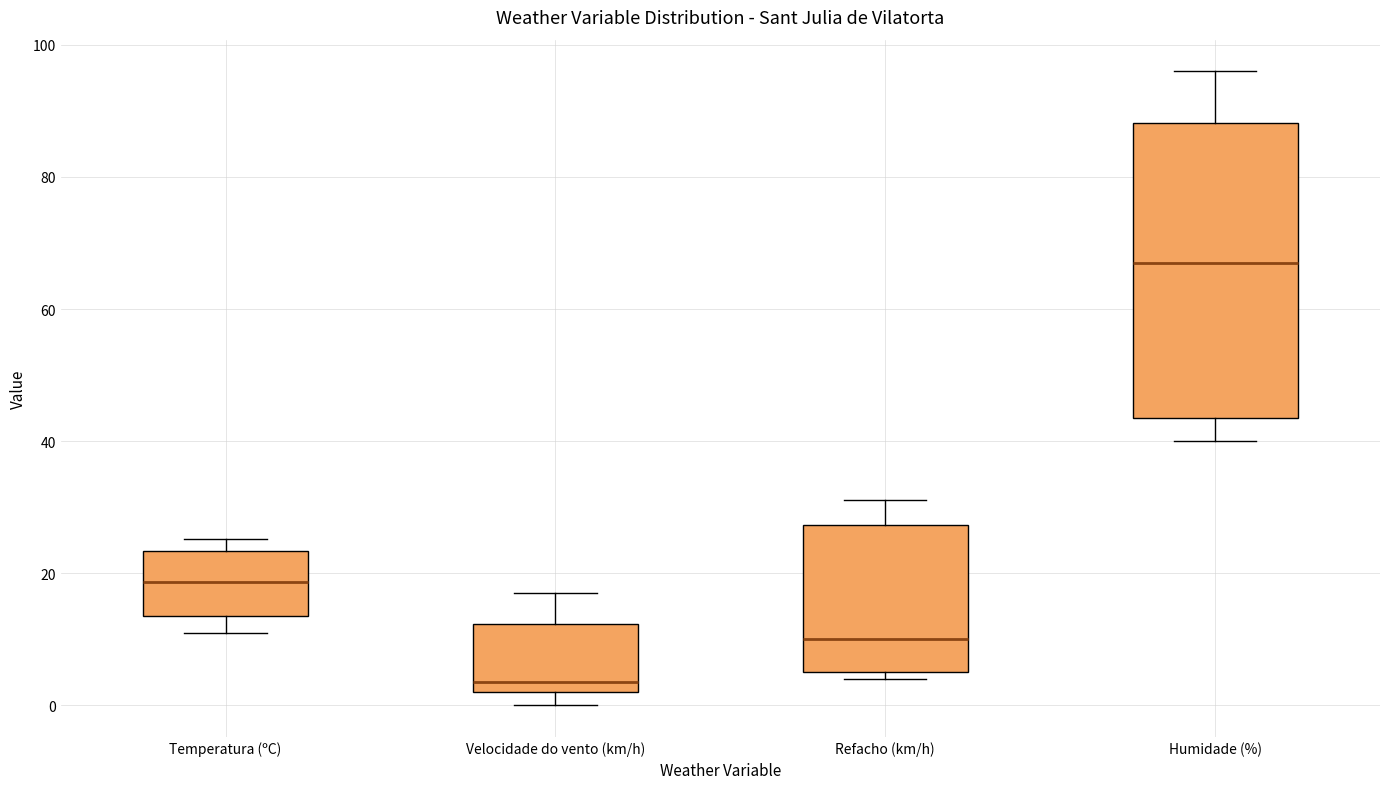

Reading left to right, transcribe this box plot: for each box, give where its median line is, the range the box spans, and where its two whiskers end, as read against the y-axis. The values are not printed on the chart, so give them approximately, as read against the axis.

Temperatura (ºC): median 18, box 14 to 24, whiskers 12 to 26
Velocidade do vento (km/h): median 4, box 2 to 12, whiskers 0 to 18
Refacho (km/h): median 10, box 6 to 28, whiskers 4 to 32
Humidade (%): median 68, box 44 to 88, whiskers 40 to 96